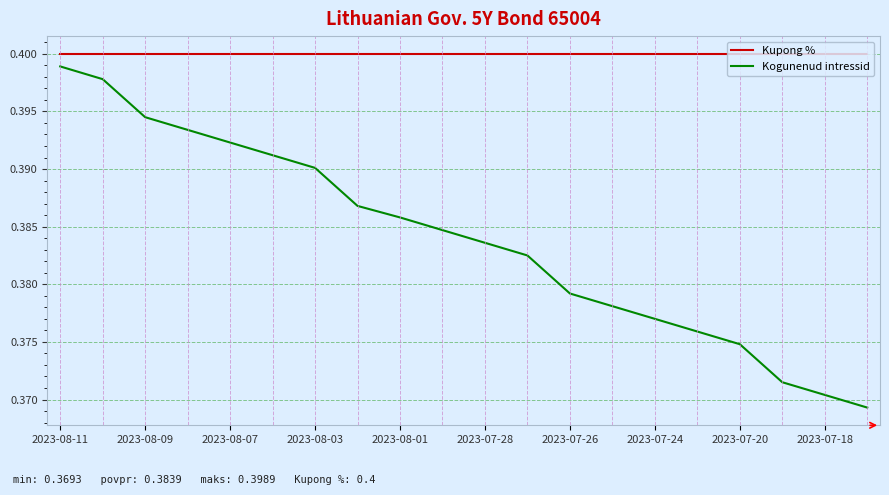

Which series has the largest range (max minus min)?

Kogunenud intressid